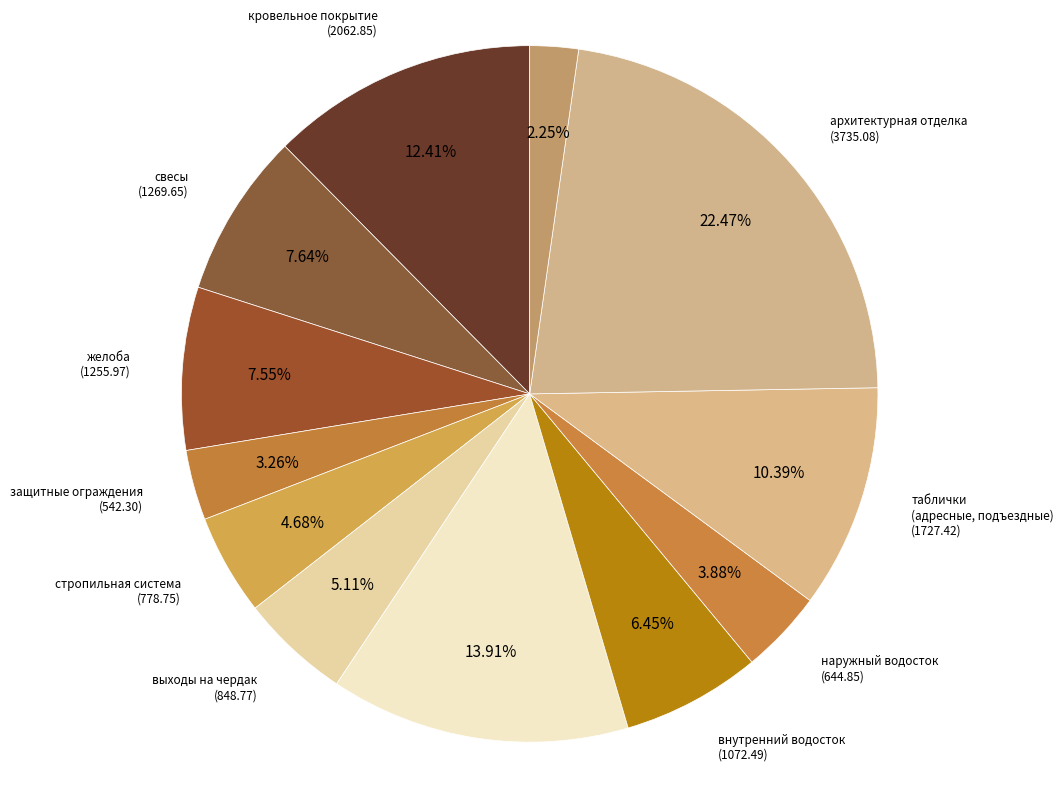

Does any single category account for the majority?

No